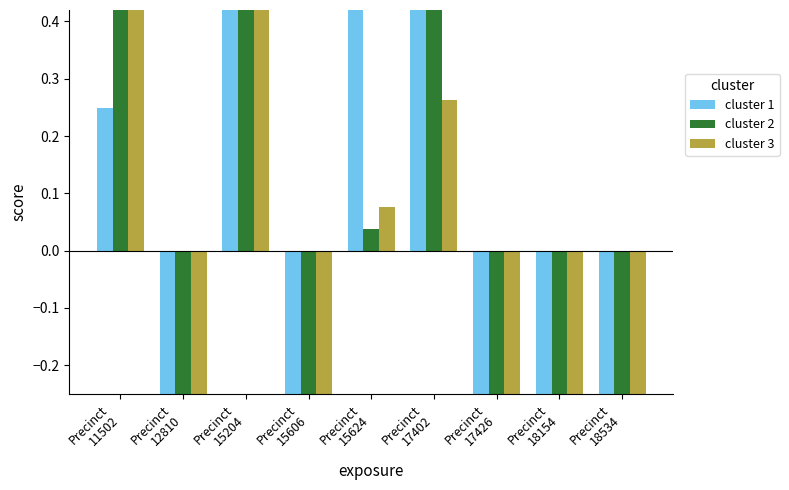

Where does the cluster 1 series first go above 0?

Precinct
11502